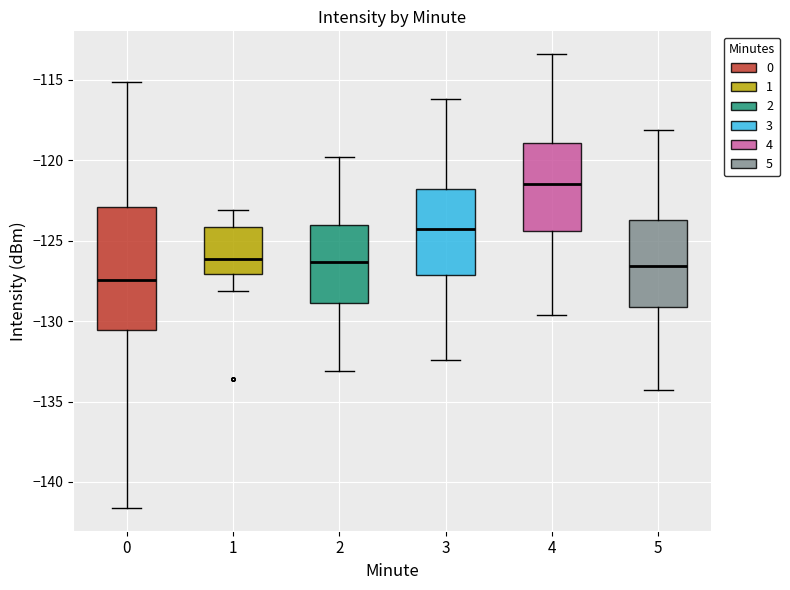

Where does the median line of the box at x = 4 sit on the y-axis? The values are not printed on the chart, so give them approximately, as read against the axis.

-121.5